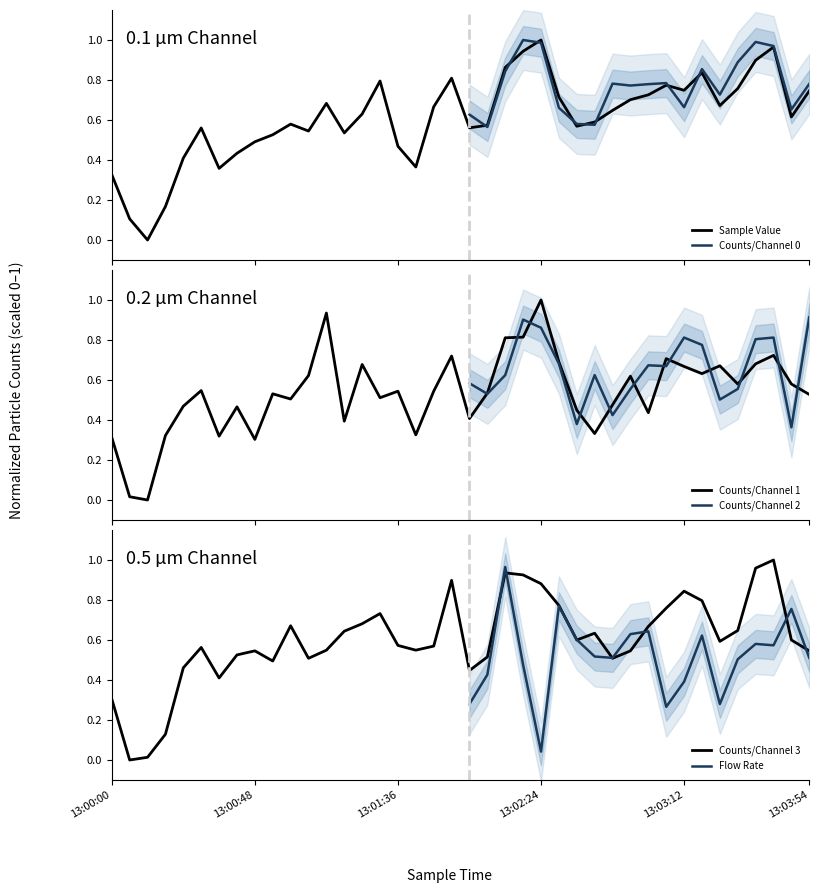

What is the value of the Counts/Channel 1 point at the 21st from the left?

0.4